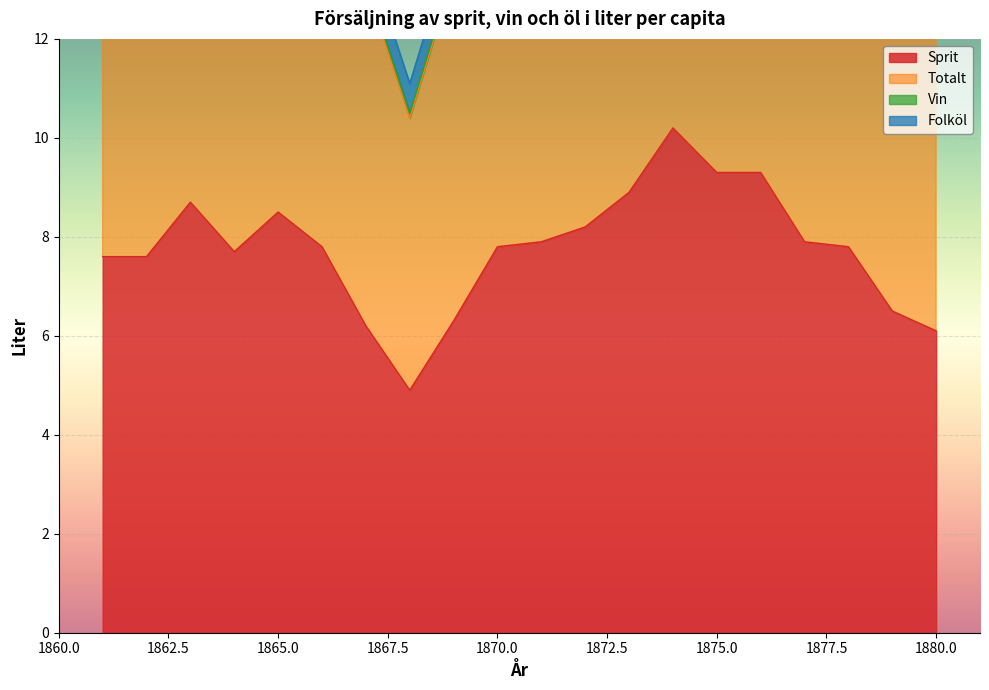

True or false: Sprit and Totalt intersect in this chart.

False